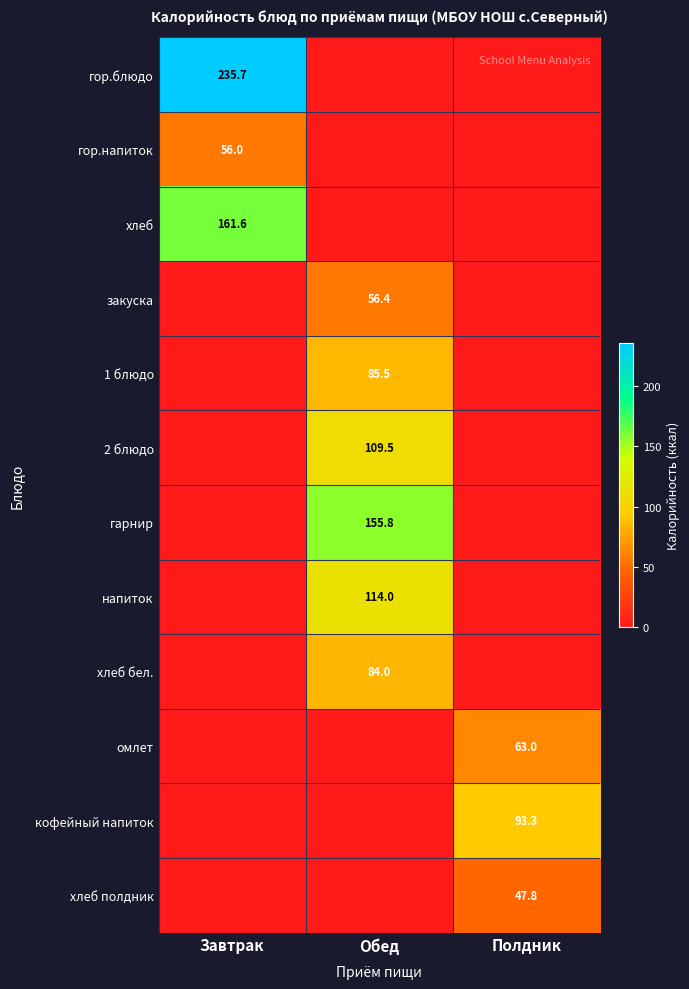

Is it true that 2 блюдо equals 152.8 at Обед?

False